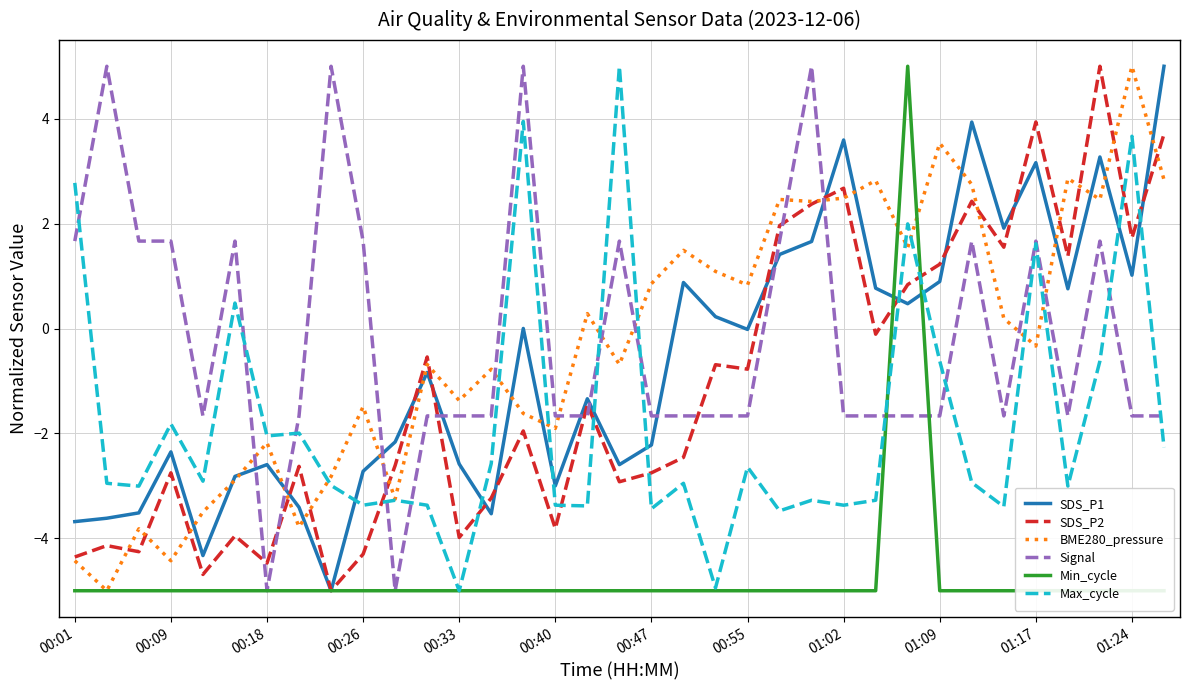

What is the maximum value for BME280_pressure?

5.0